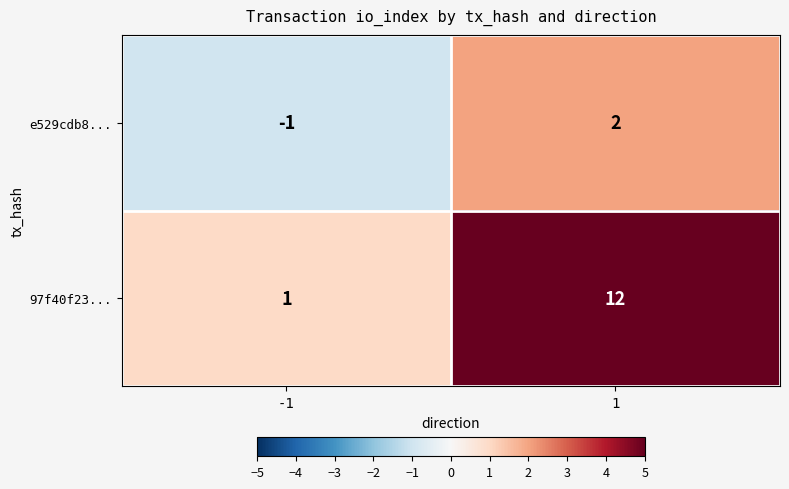

What is the spread (max minus min) of values at -1?

2